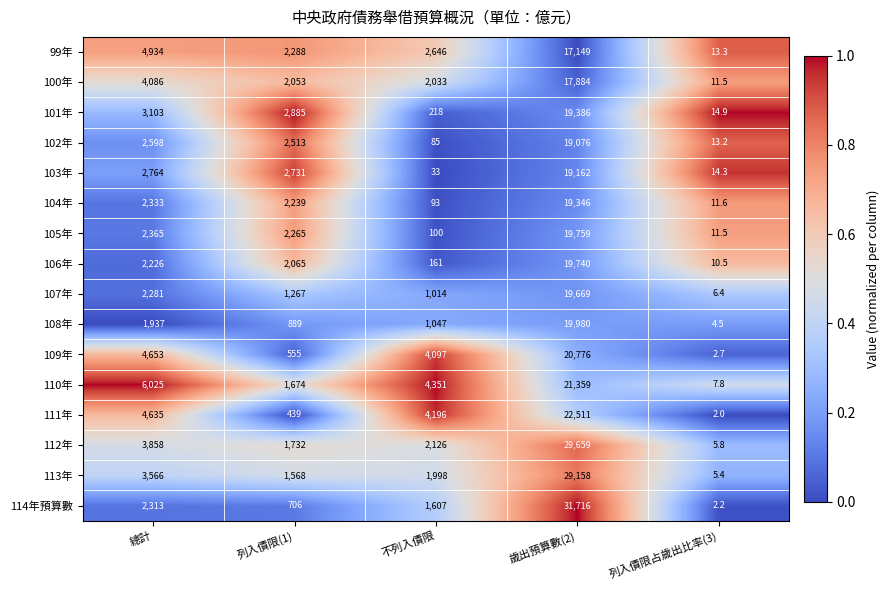

At which category is the sum across all series the highest?

歲出預算數(2)